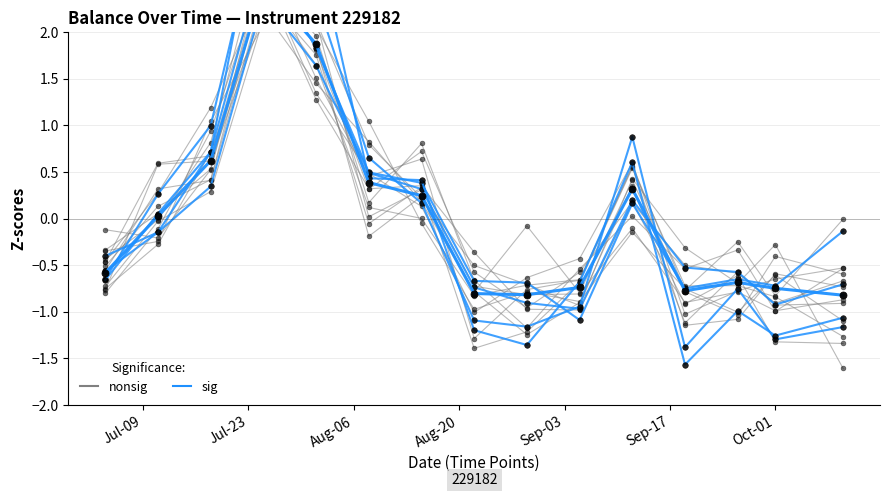

Count the number of data series in this chart.

2